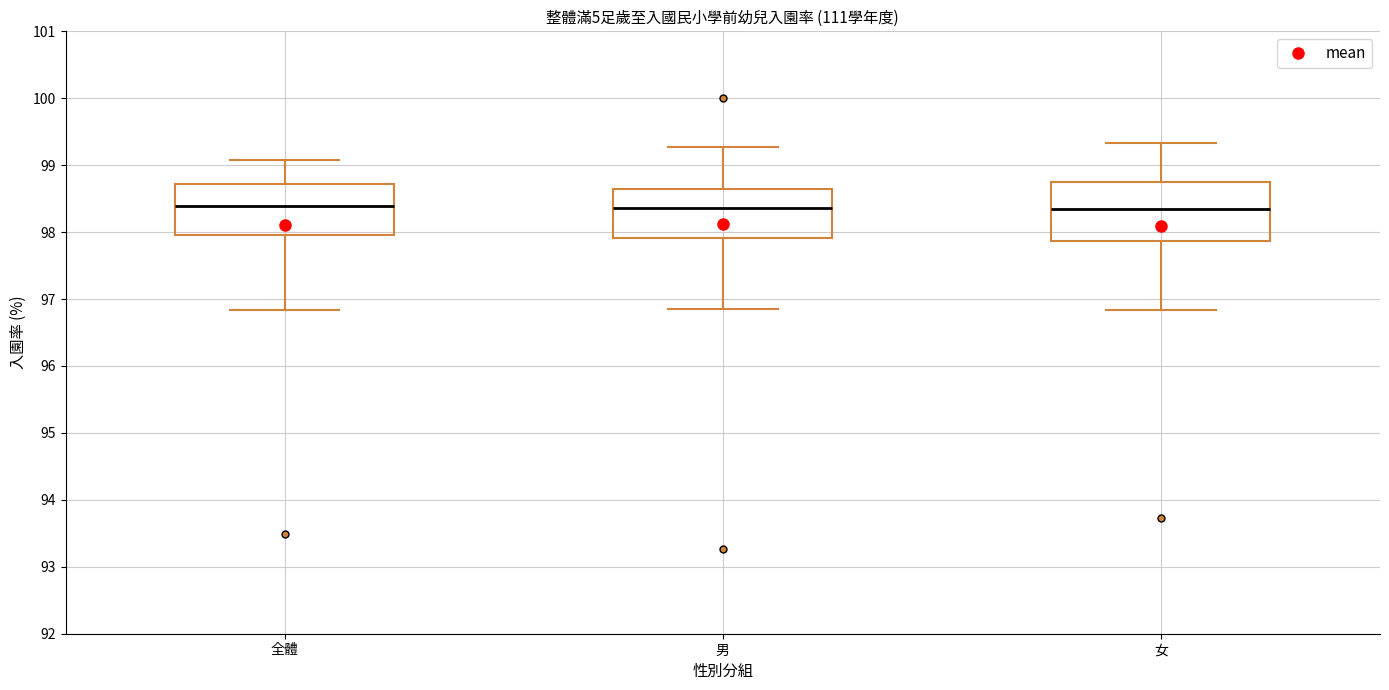

Reading left to right, read every box against the y-axis: the position of its median line, the range the box covers, and the ends of its whiskers. The values are not printed on the chart, so give them approximately, as read against the axis.

全體: median 98.4, box 98.0 to 98.7, whiskers 96.8 to 99.1
男: median 98.4, box 97.9 to 98.6, whiskers 96.8 to 99.3
女: median 98.3, box 97.9 to 98.7, whiskers 96.8 to 99.3